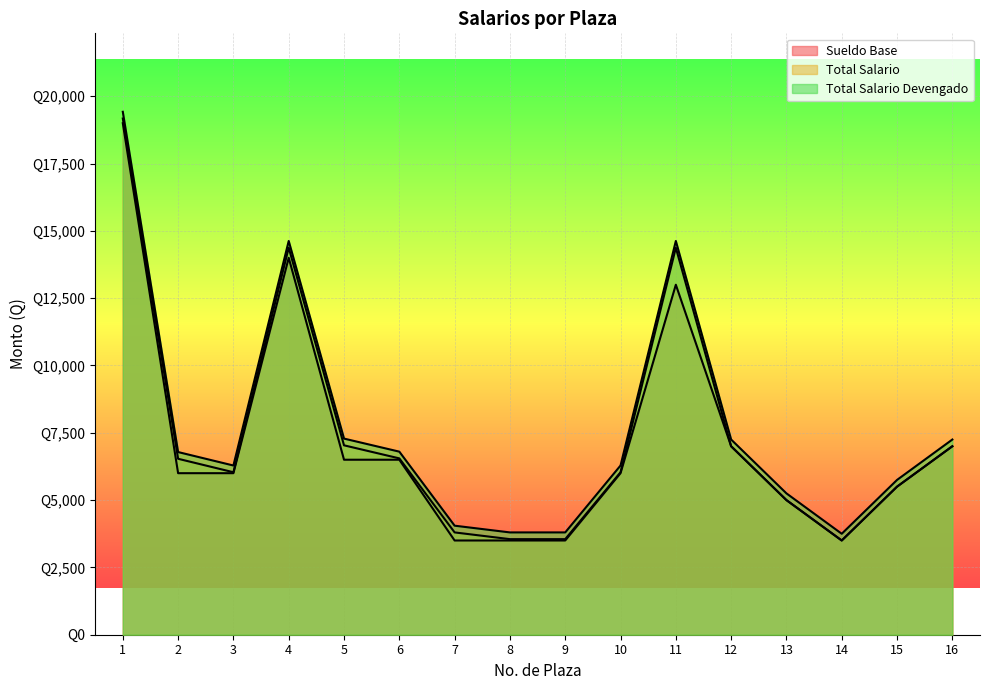

At which label is Total Salario Devengado closest to 11587?

4